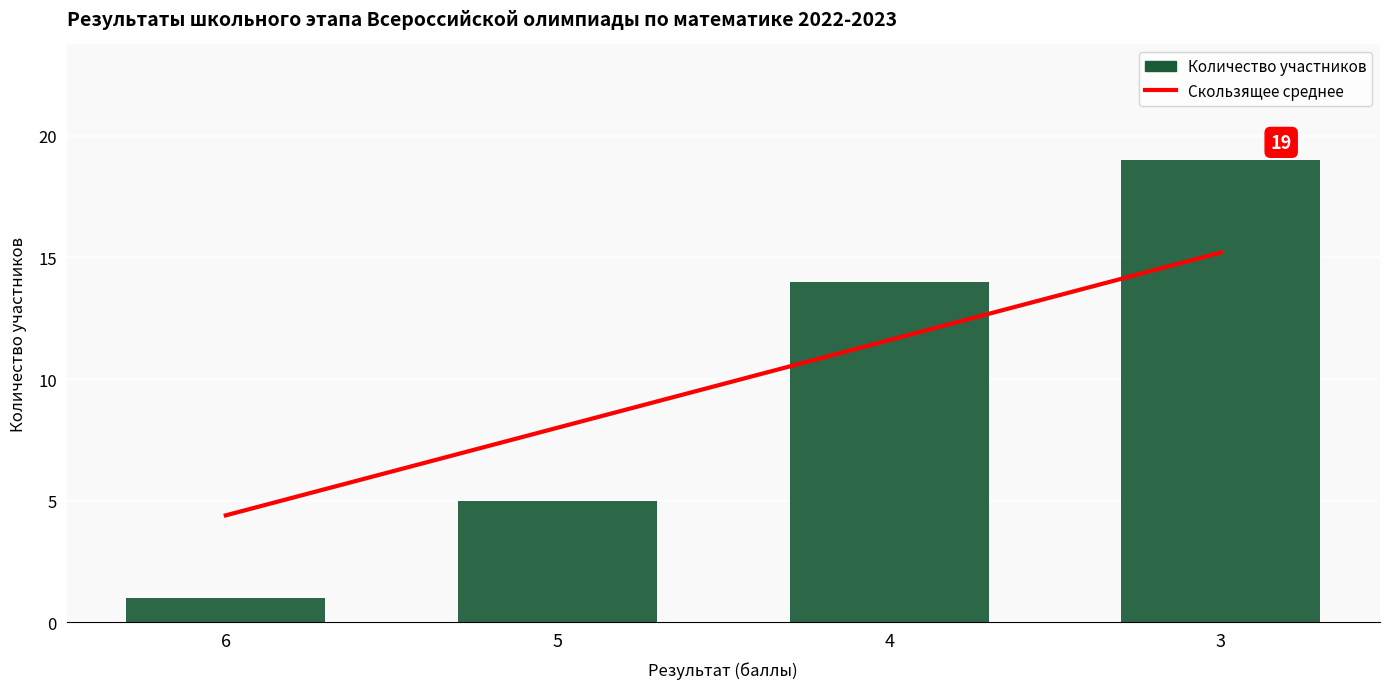

Reading left to right, what are all the values shown in this chart?

Скользящее среднее: 6=4.4	5=8.0	4=11.6	3=15.2
Количество участников: 6=1.0	5=5.0	4=14.0	3=19.0